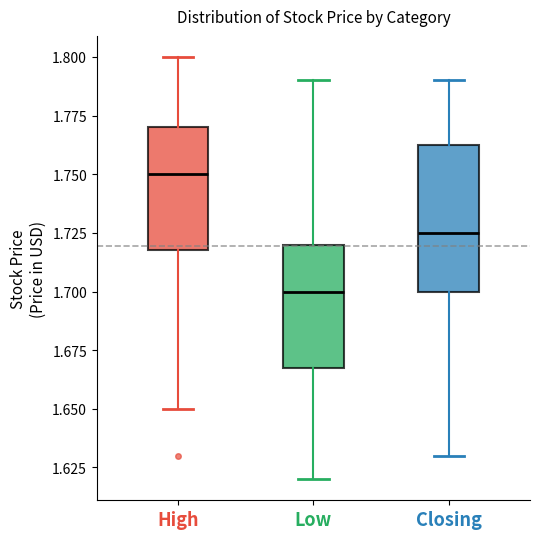

Reading left to right, read every box against the y-axis: the position of its median line, the range the box covers, and the ends of its whiskers. The values are not printed on the chart, so give them approximately, as read against the axis.

High: median 1.750, box 1.720 to 1.770, whiskers 1.650 to 1.800
Low: median 1.700, box 1.670 to 1.720, whiskers 1.620 to 1.790
Closing: median 1.725, box 1.700 to 1.765, whiskers 1.630 to 1.790